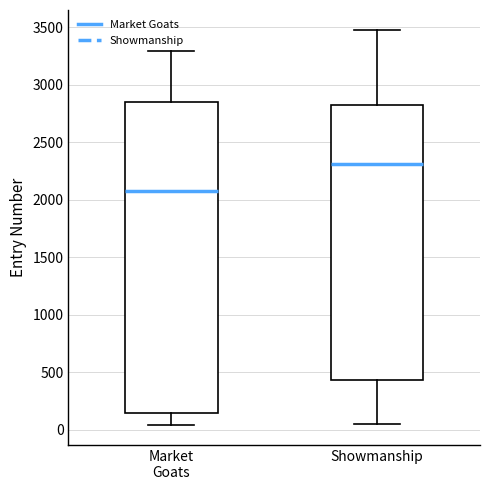

Comparing the boxes themselves (not the whiskers), which one is the tallest?

Market Goats